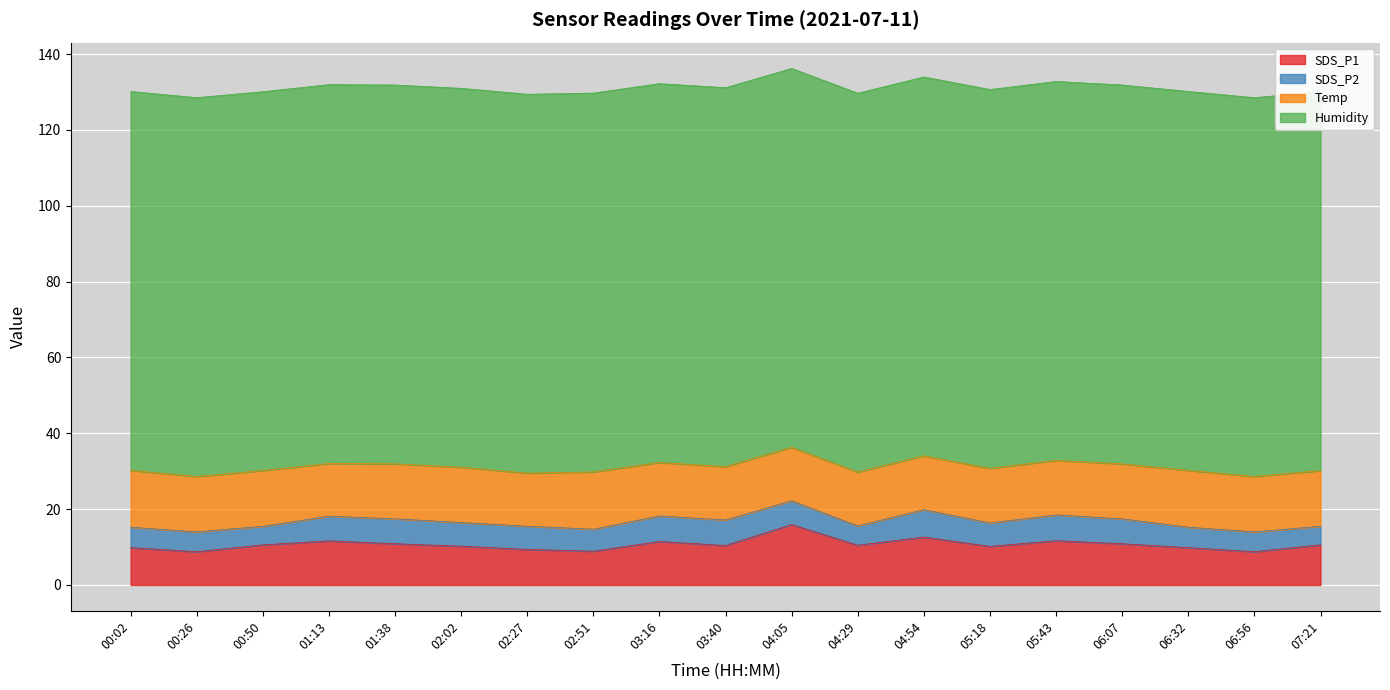

How many times do Temp and SDS_P1 cross each other?

2